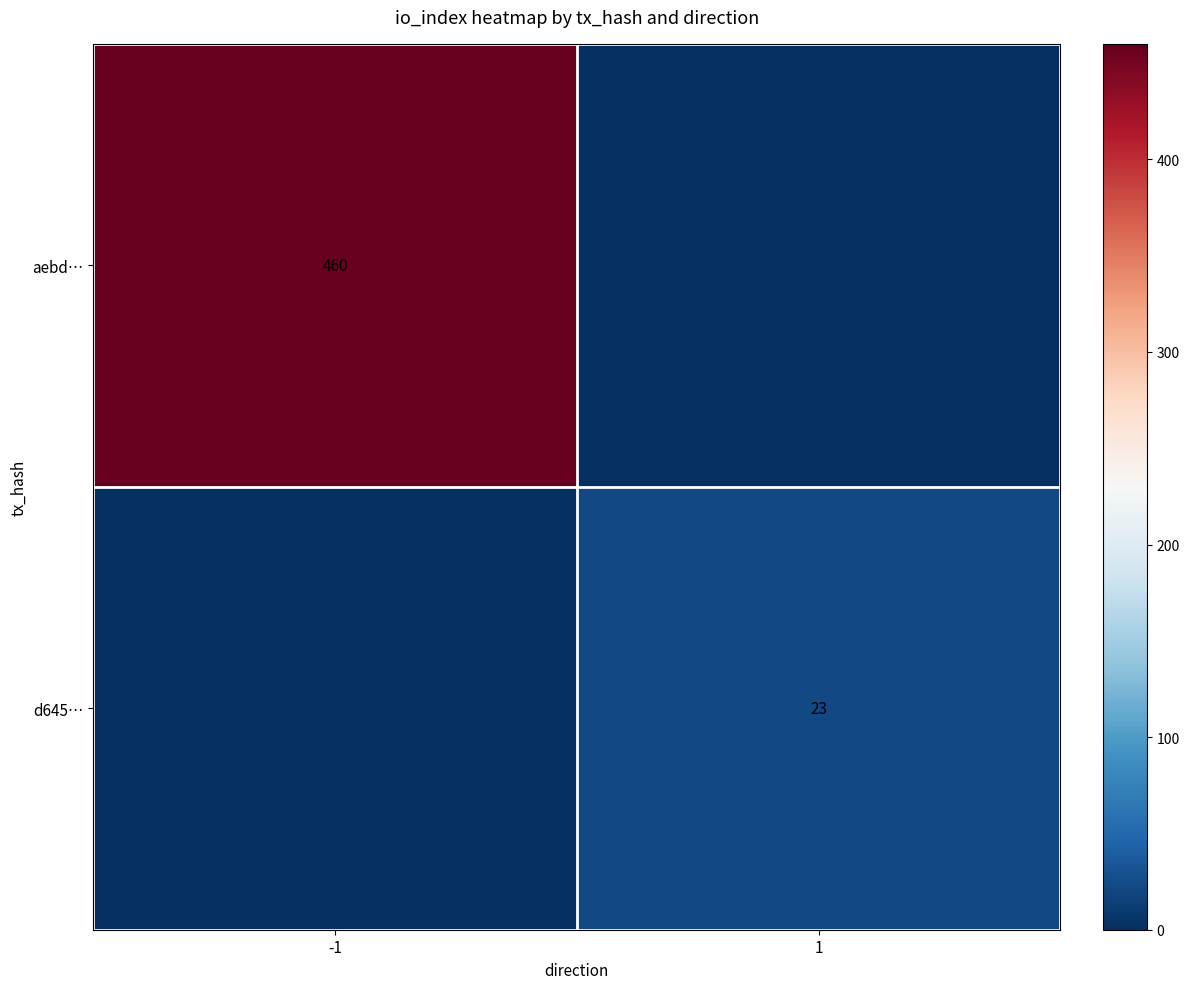

The value of d645… at 1 is 23. True or false?

True